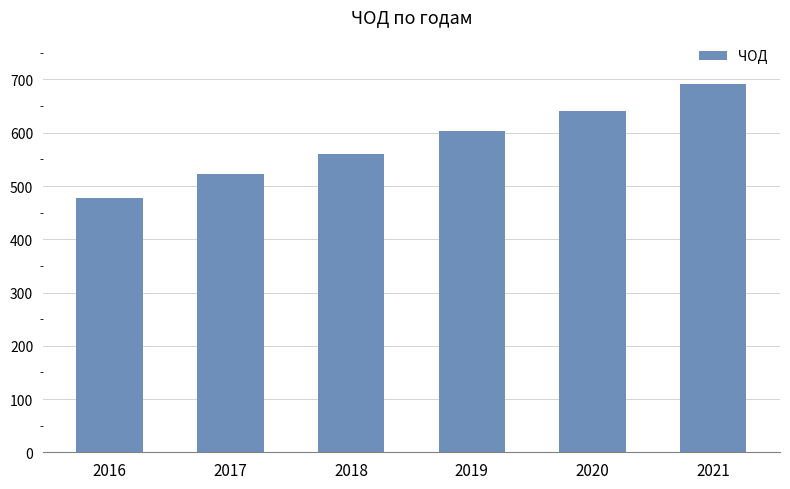

How many distinct data groups are displayed?

1